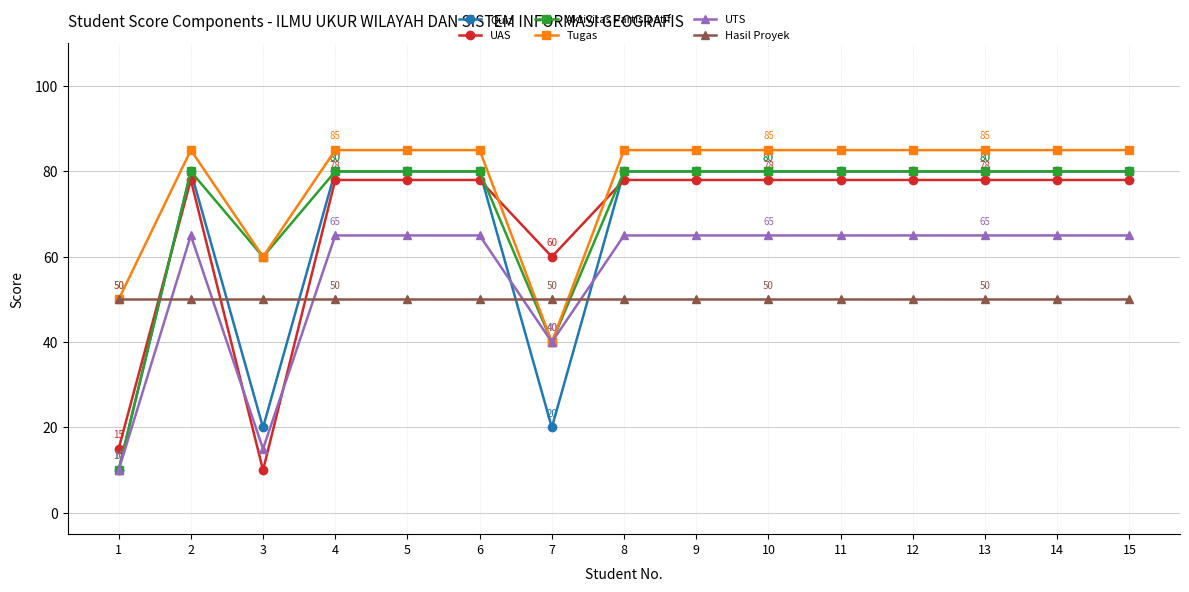

The UTS series shows 20 at 10. True or false?

False